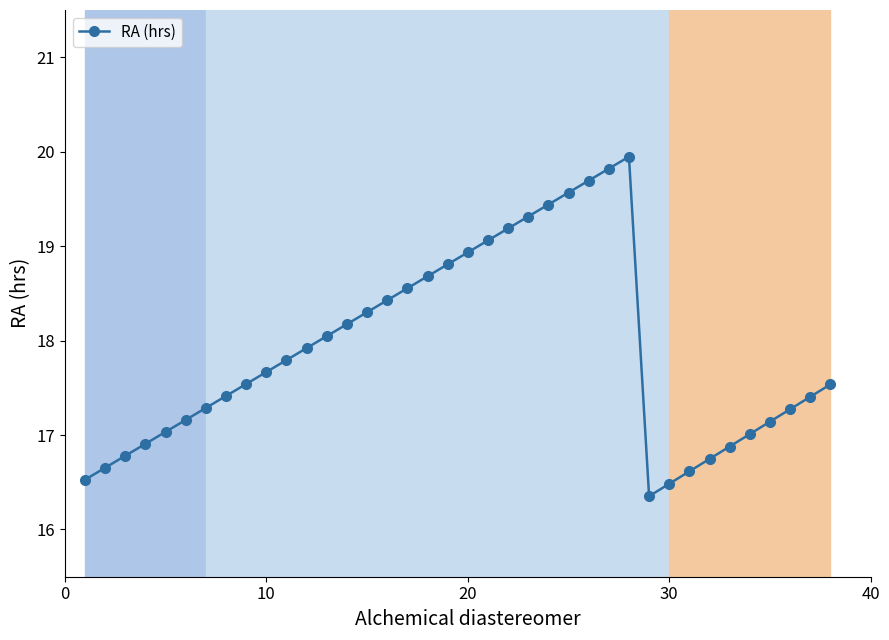

What is the greatest value displayed?

19.9